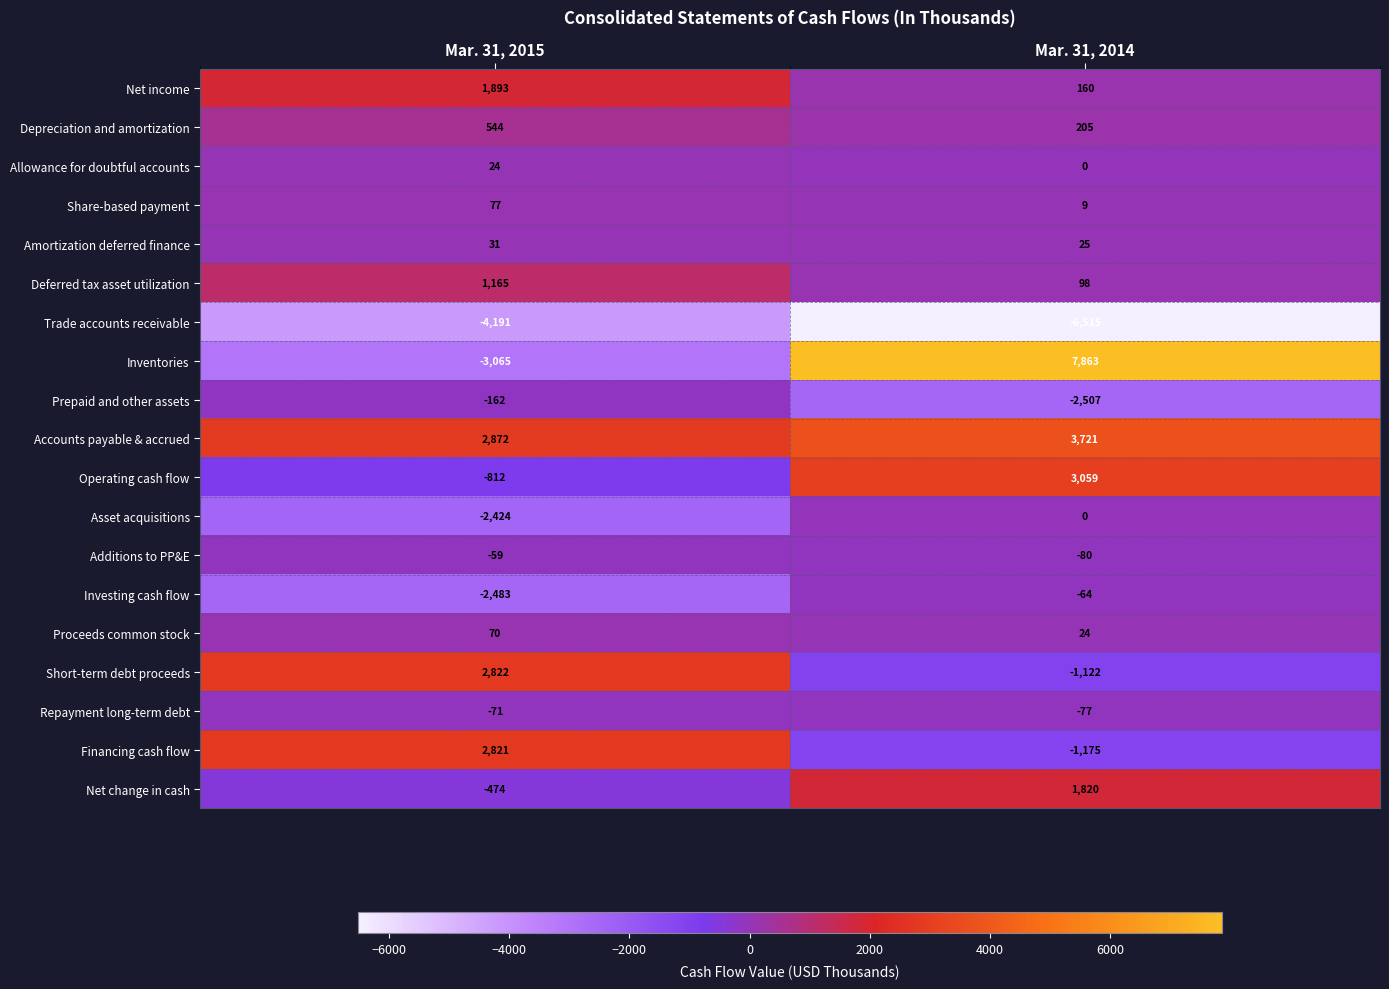

Is the value of Asset acquisitions at Mar. 31, 2014 greater than the value of Amortization deferred finance at Mar. 31, 2014?

No